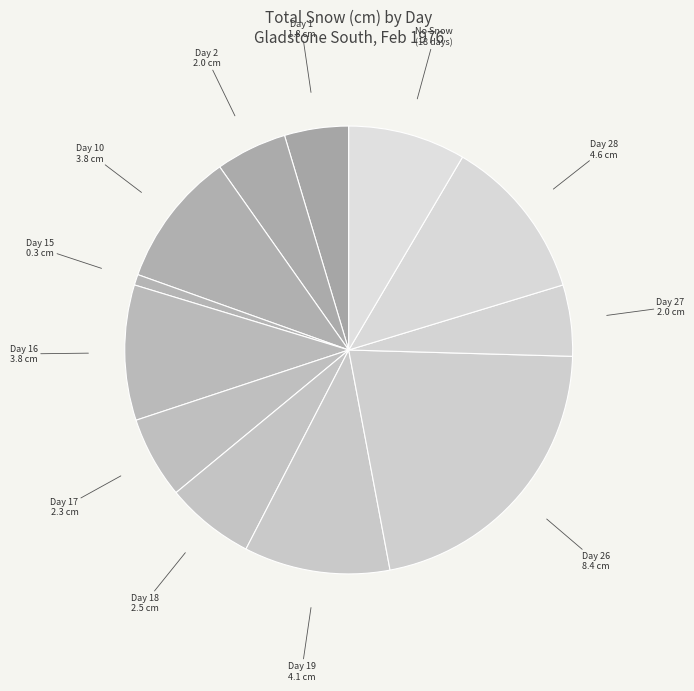

Combined, do Day 17 2.3 cm and Day 28 4.6 cm account for over 50%?

No